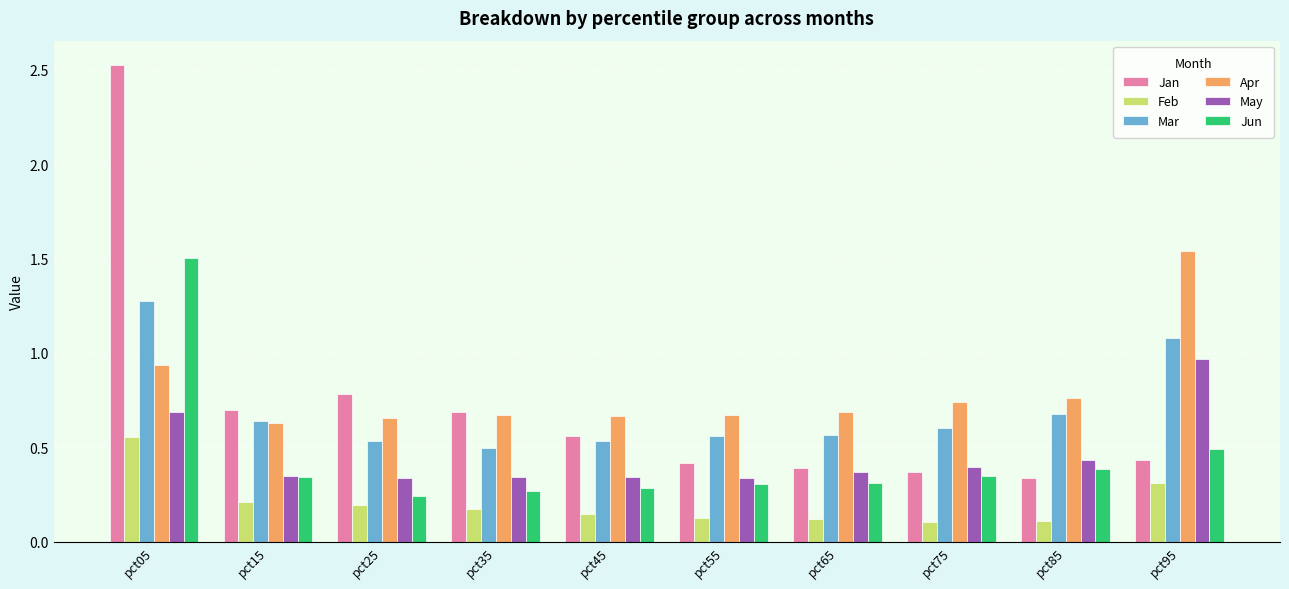

What is the sum of the Mar values at pct75 and pct65?

1.2